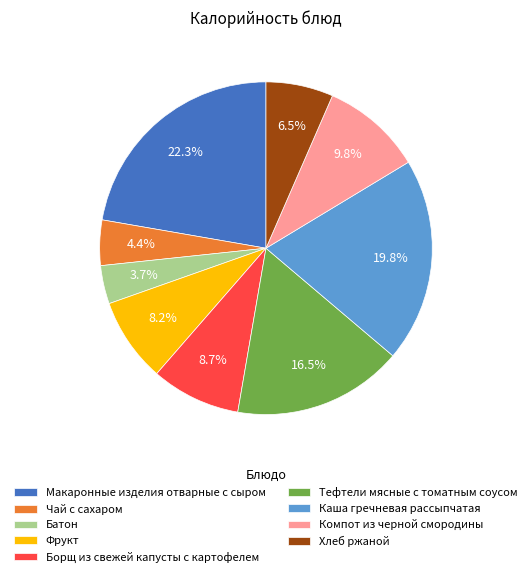

What is the largest slice in the pie chart?

Макаронные изделия отварные с сыром